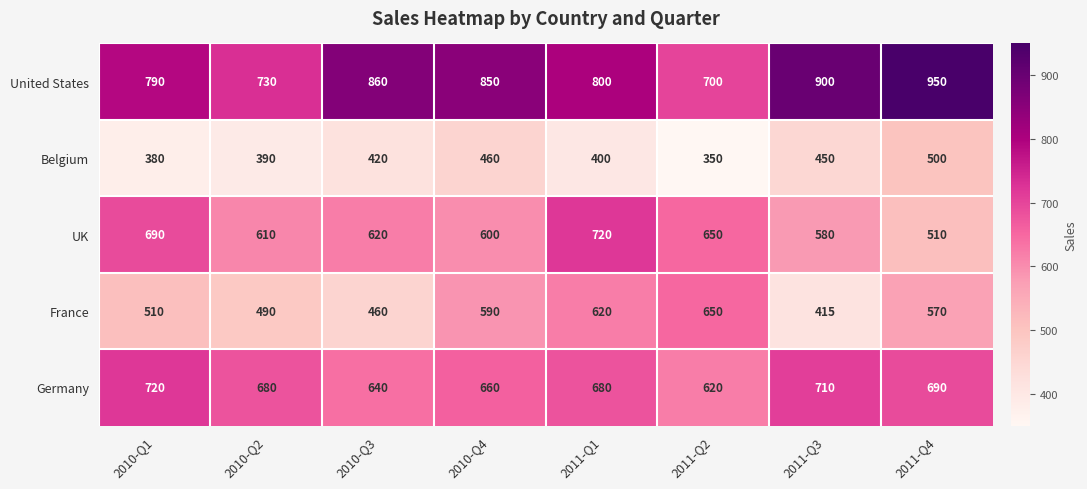

What is the spread (max minus min) of values at 2010-Q1?

410